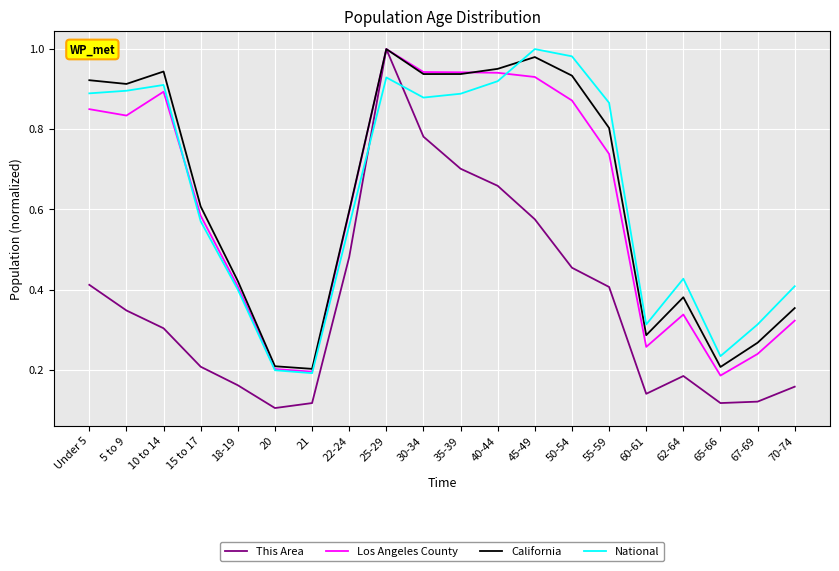

Is this an area chart (filled region under the line)?

No